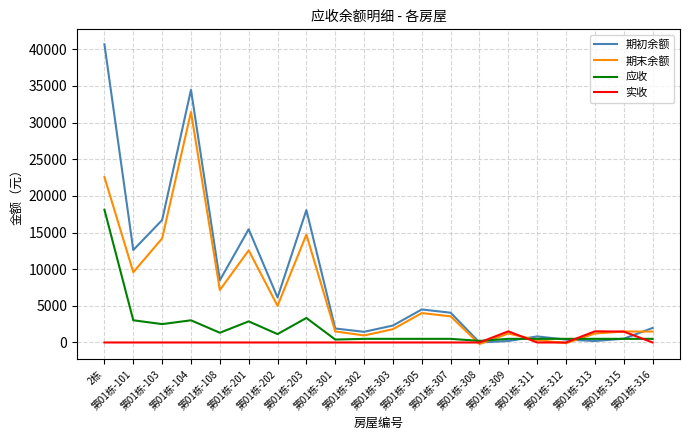

Rank the series by their average value, from lowest to highest.

实收, 应收, 期末余额, 期初余额